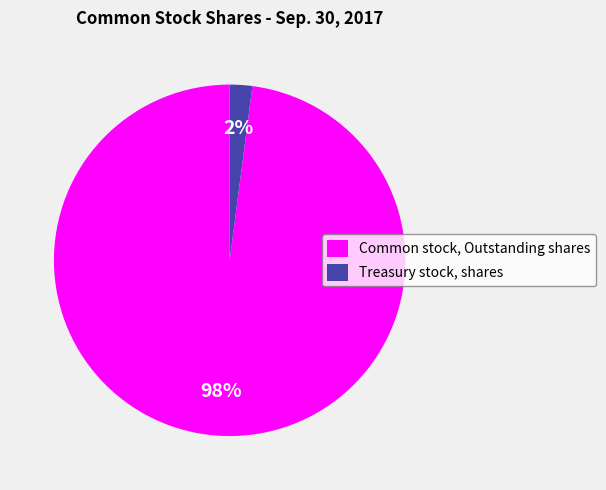

To the nearest percent, what is the combined percentage of Common stock, Outstanding shares and Treasury stock, shares?

100%